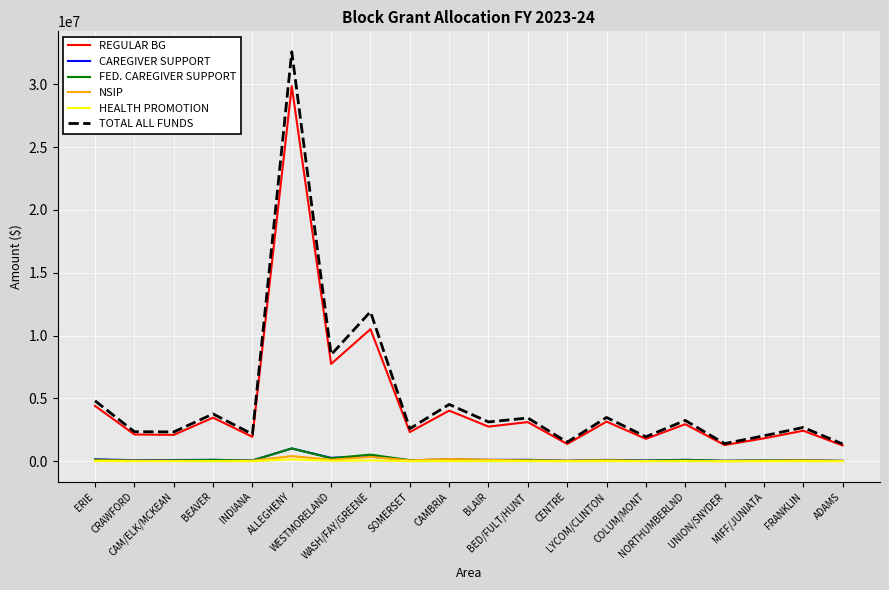

True or false: REGULAR BG and CAREGIVER SUPPORT cross at least once.

False